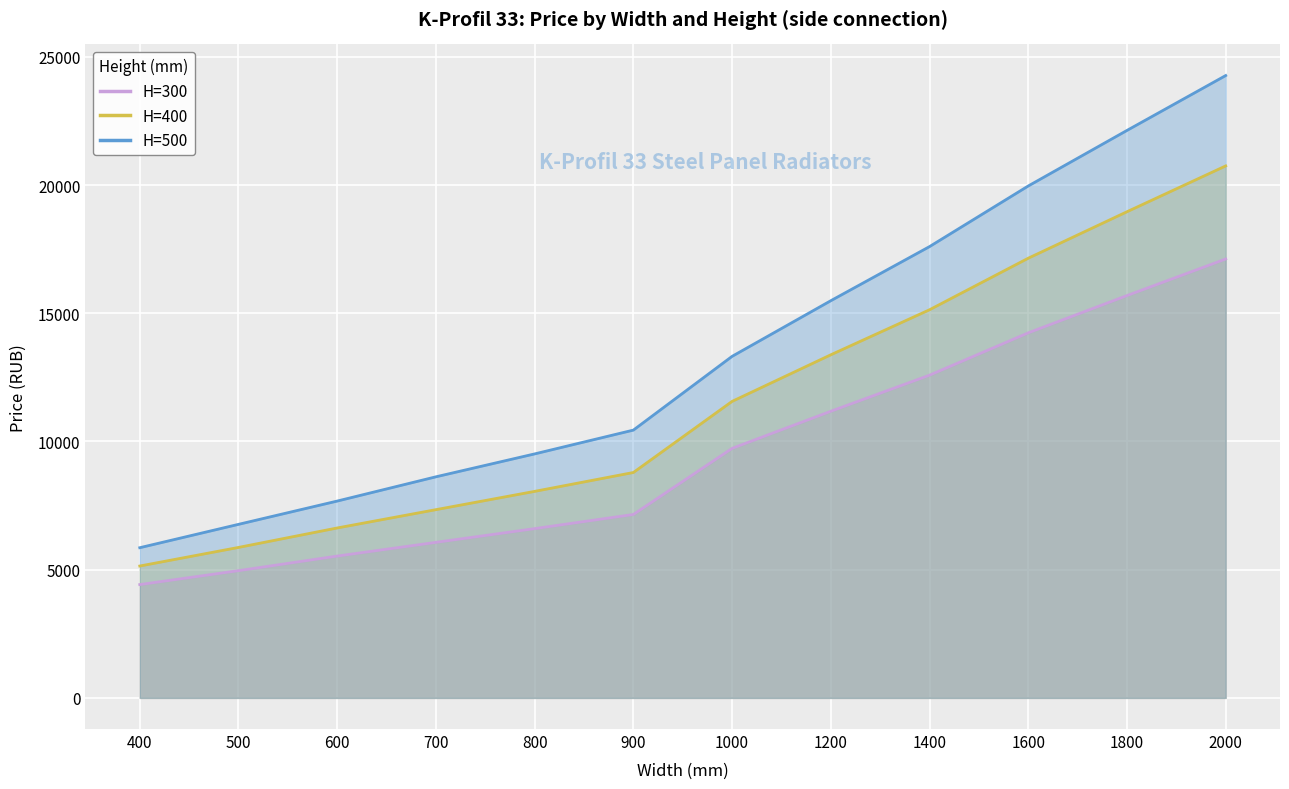

What is the average value of the H=500 series?

13471